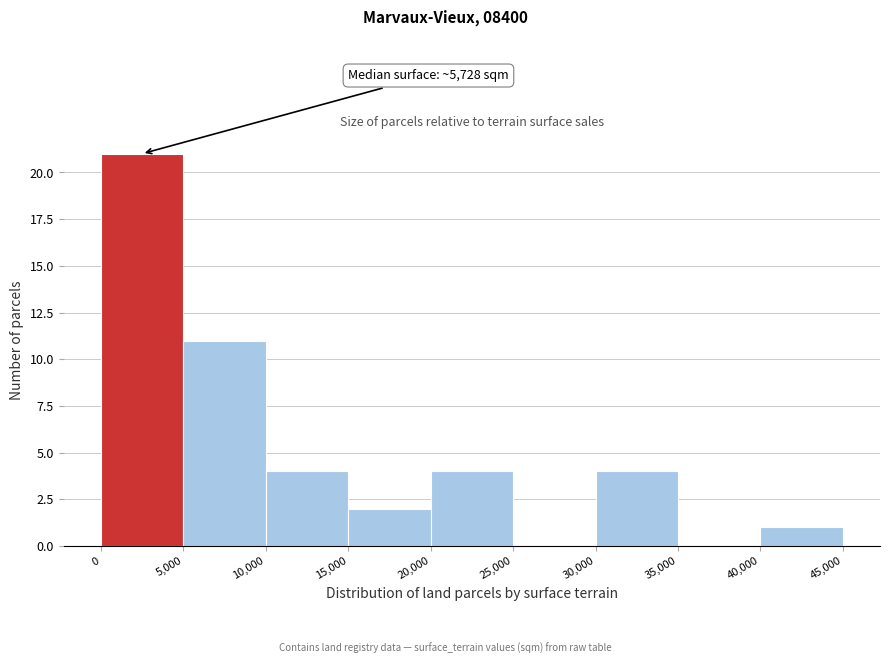

Over which range of the x-axis is the bar tallest?

0 to 5,000